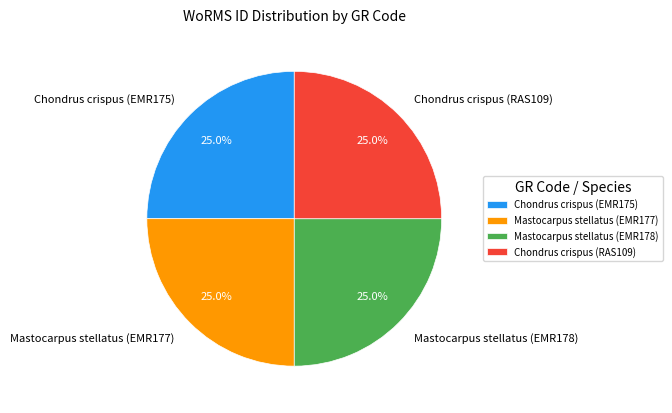

Is it true that Chondrus crispus (EMR175) is 25% of the pie?

True